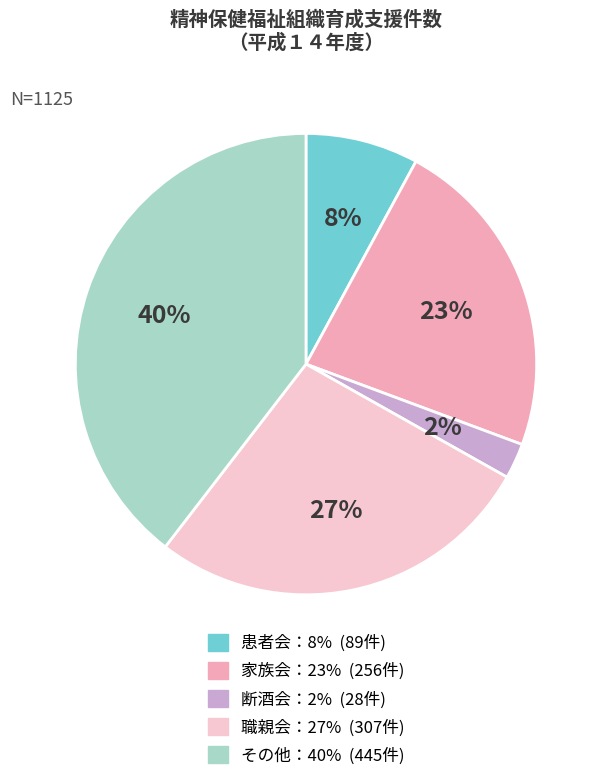

How many segments does this pie chart have?

5